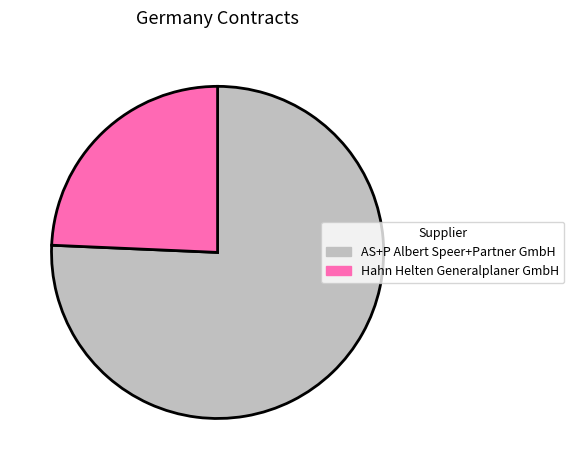

Does AS+P Albert Speer+Partner GmbH account for over 50% of the chart?

Yes